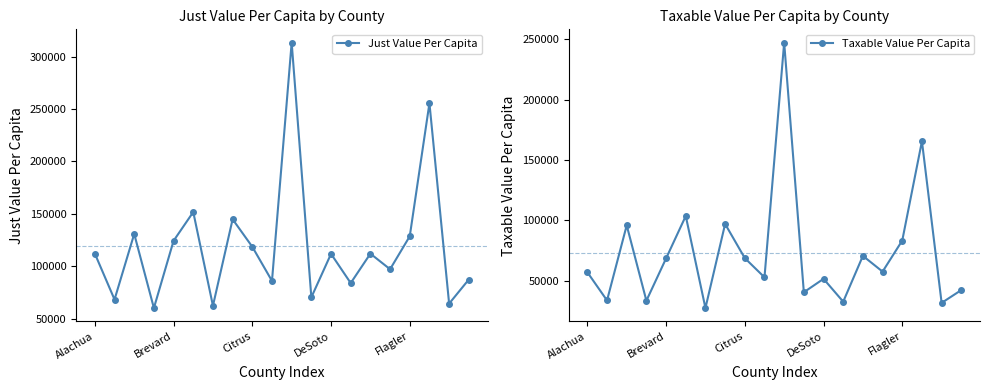

What is the label of the 2nd point from the right?

18